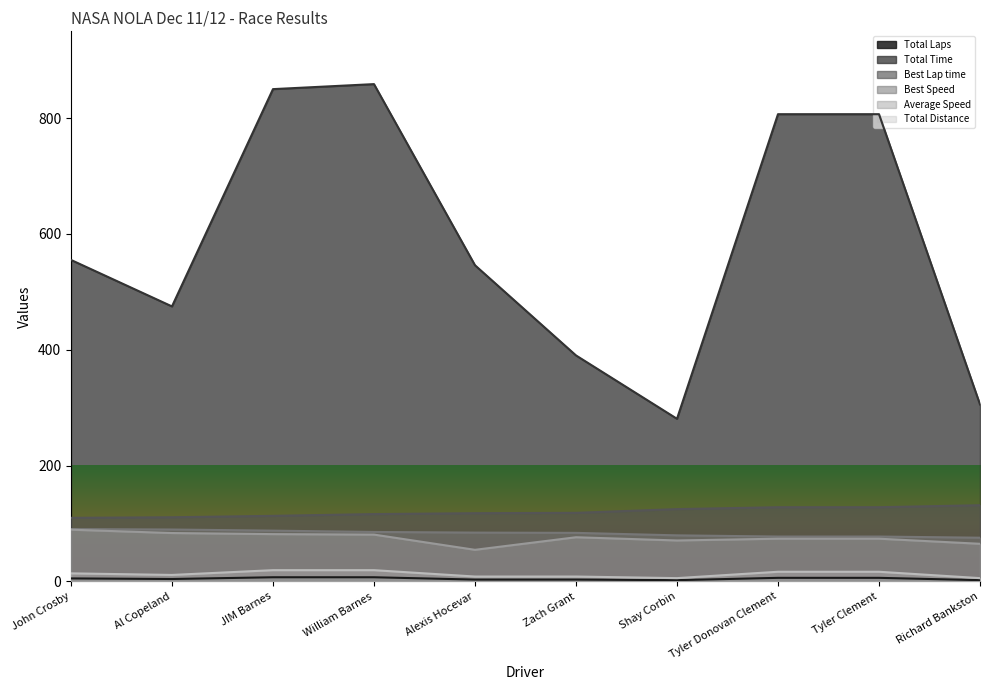

At how many categories does at least one series exceed 154?

10